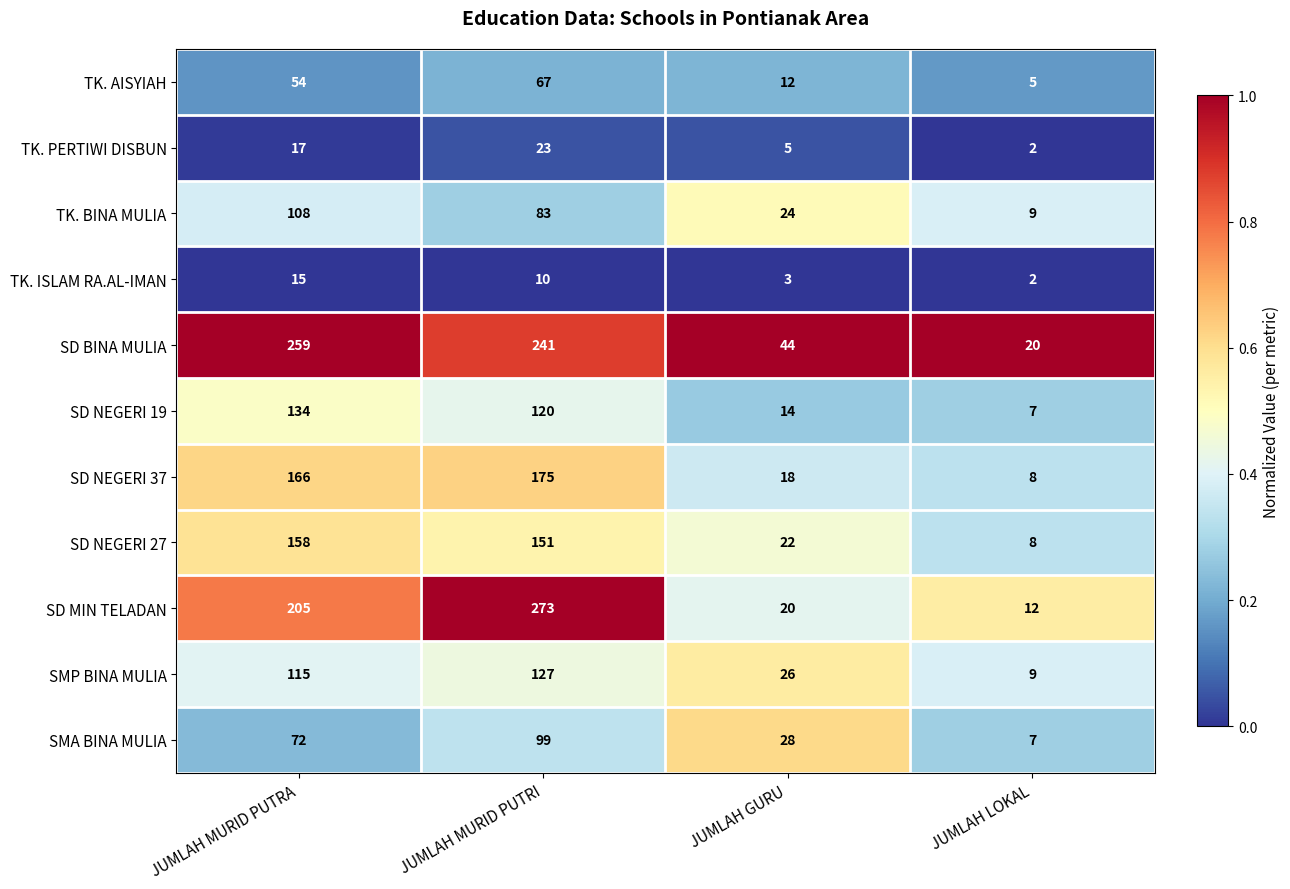

What is the difference between the second highest and minimum values in the TK. ISLAM RA.AL-IMAN series?

8